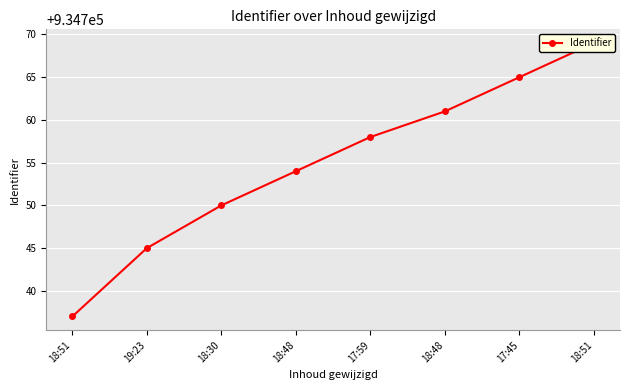

What is the change in value from 18:30 to 17:45?

+15